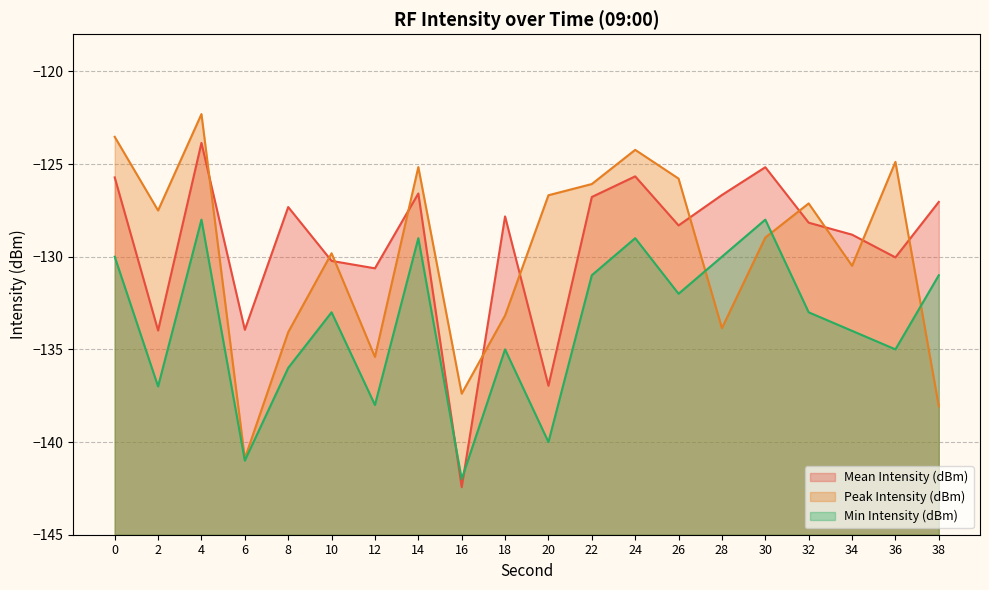

Does the chart display data point markers on the line(s)?

No